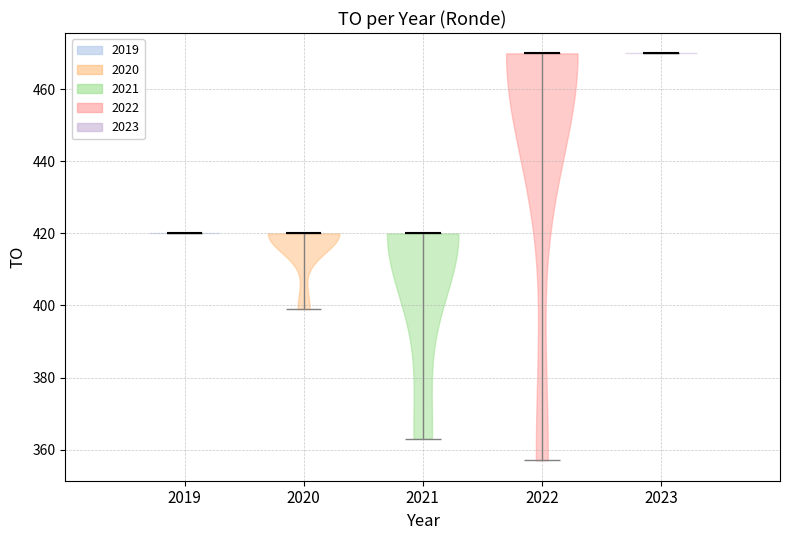

Reading left to right, read every violin against the y-axis: where its median line is, and the lowest and highest points it reaches. The values are not printed on the chart, so give them approximately, as read against the axis.

2019: median line 420, lowest point 420, highest point 420
2020: median line 420, lowest point 400, highest point 420
2021: median line 420, lowest point 364, highest point 420
2022: median line 470, lowest point 358, highest point 470
2023: median line 470, lowest point 470, highest point 470